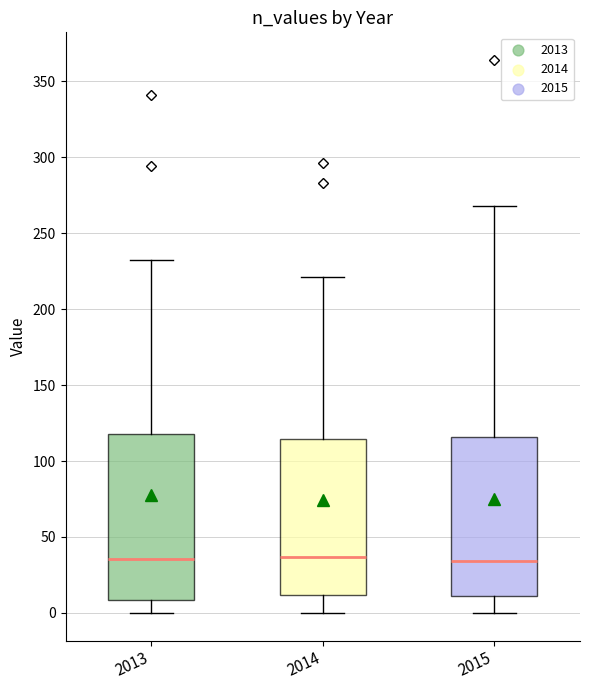

Where is the lower edge of the box at x = 2013 on the y-axis? The values are not printed on the chart, so give them approximately, as read against the axis.

10